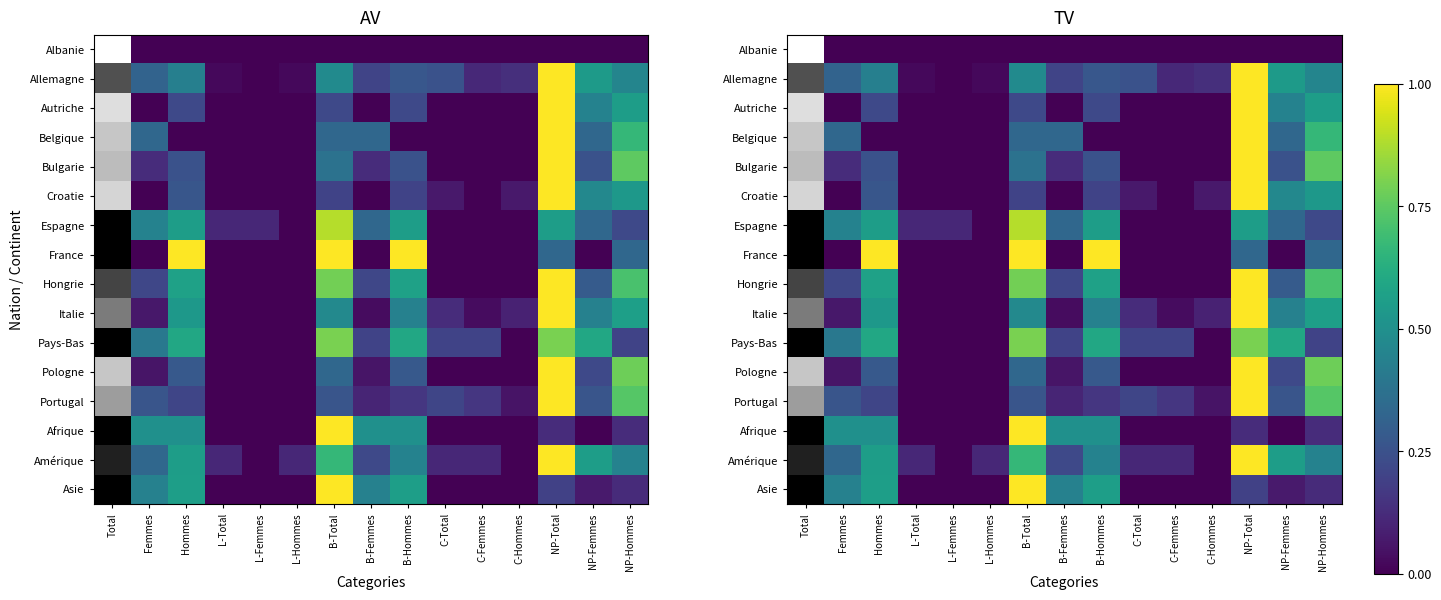

Which series changed the most between B-Total and C-Femmes?

France